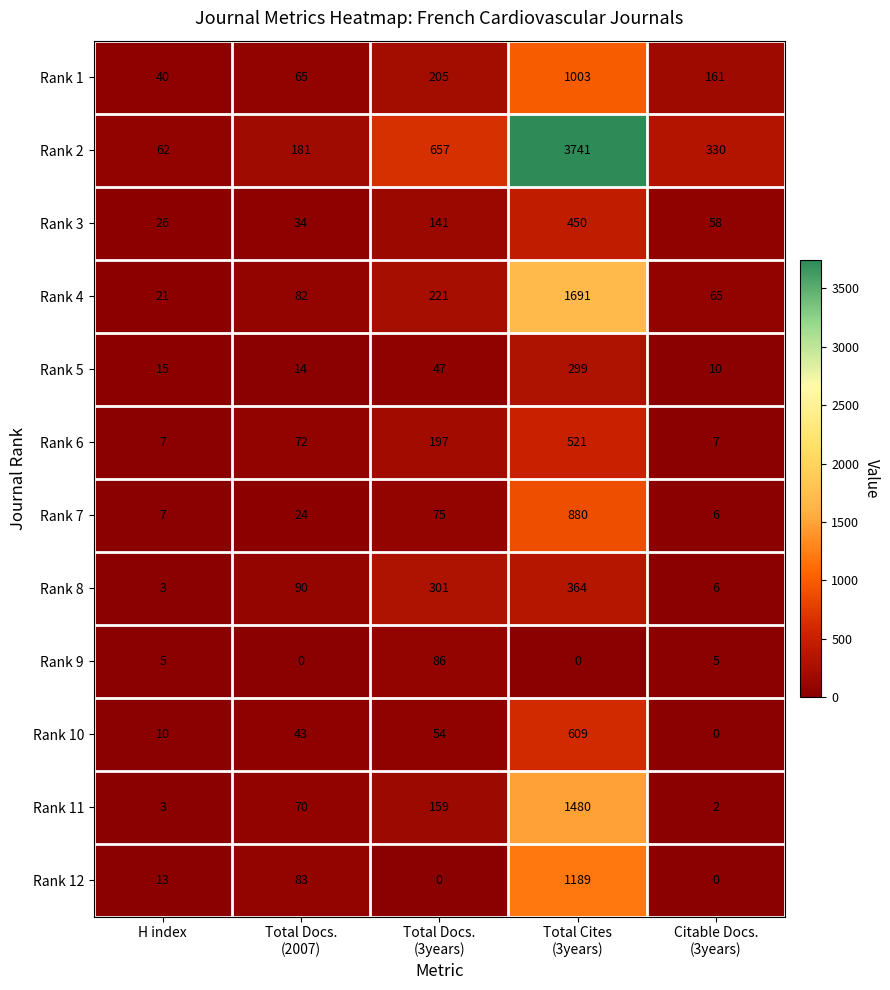

Which series has the largest total across all categories?

Rank 2